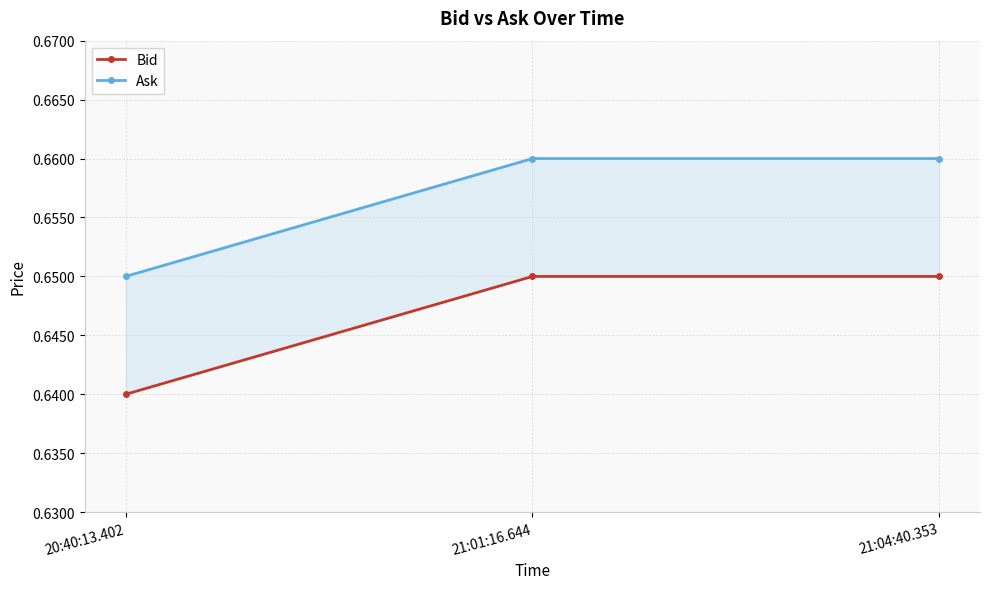

At which category does the chart reach its peak across all series?

21:01:16.644